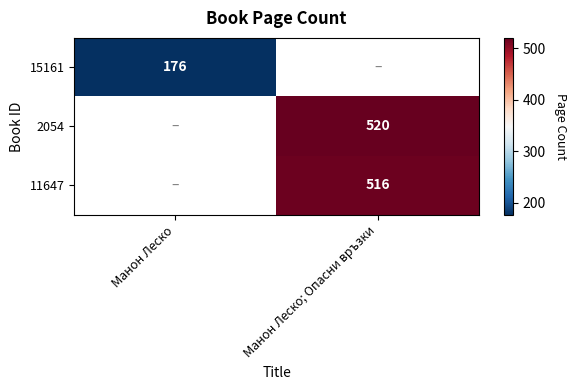

The value of 15161 at Манон Леско is 45. True or false?

False